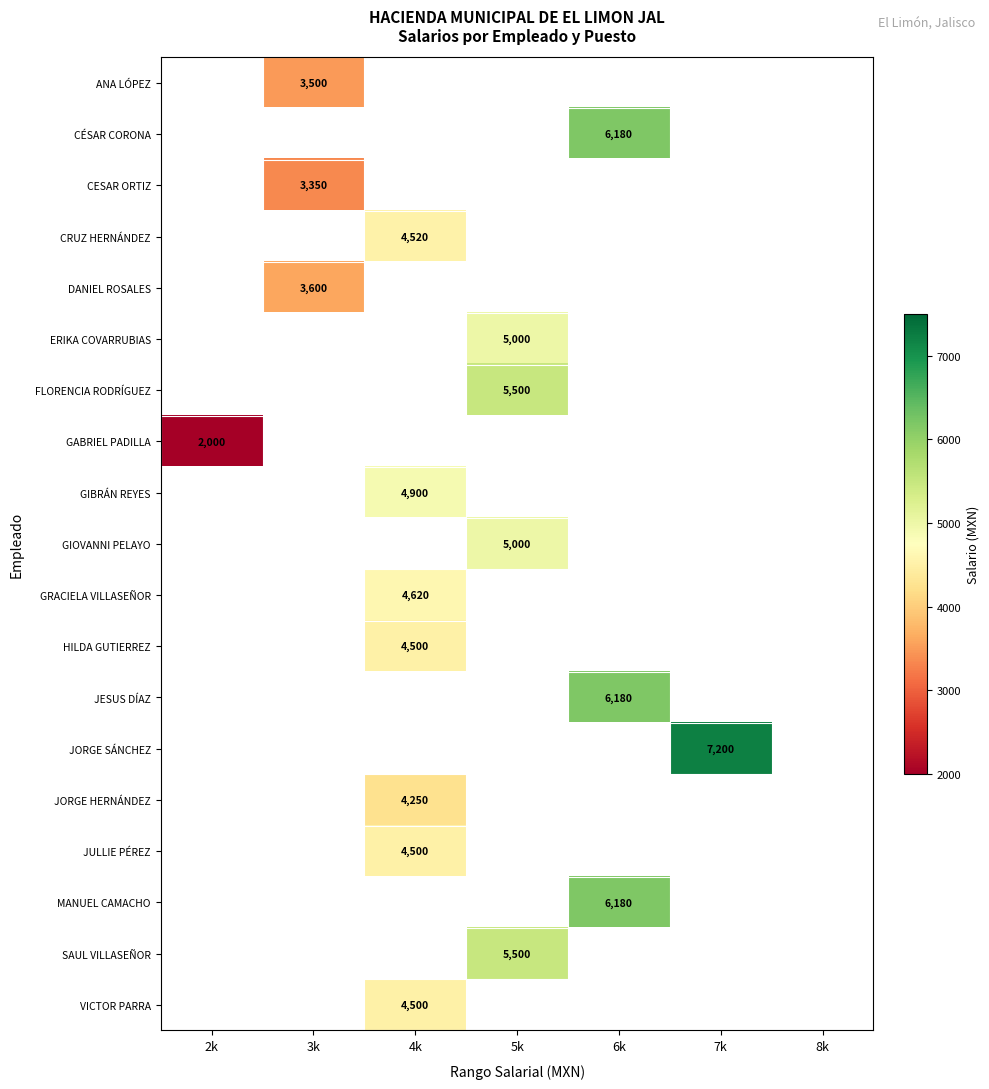

Is it true that JORGE SÁNCHEZ equals 2406 at 7k?

False